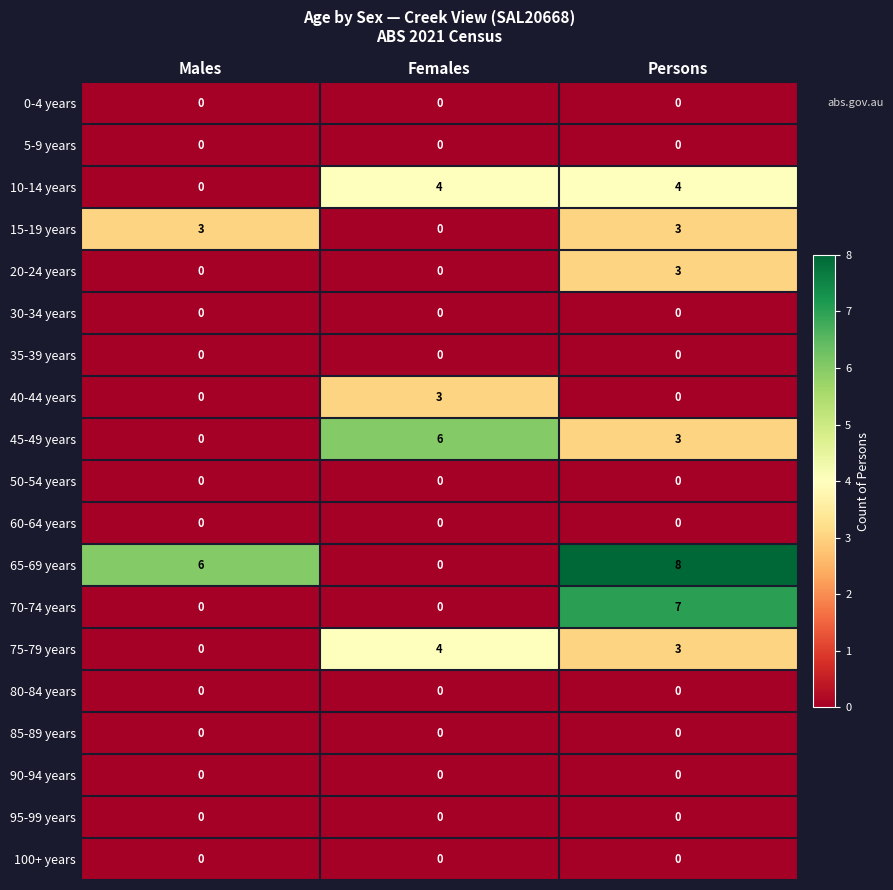

Where does the 45-49 years series first go above 3?

Females